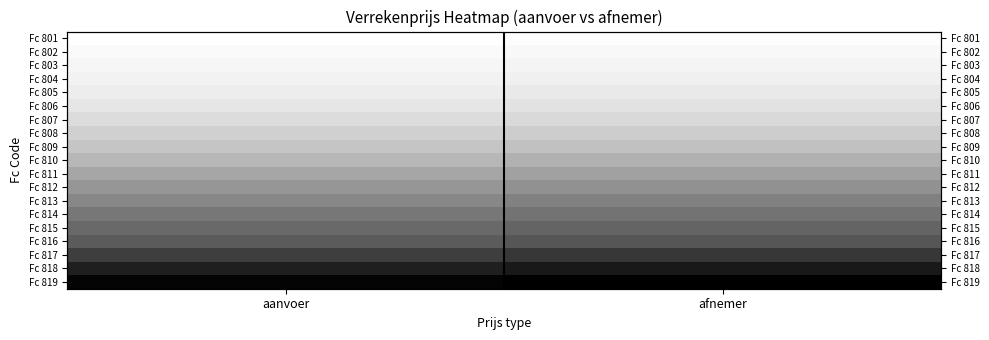

How many distinct data groups are displayed?

19